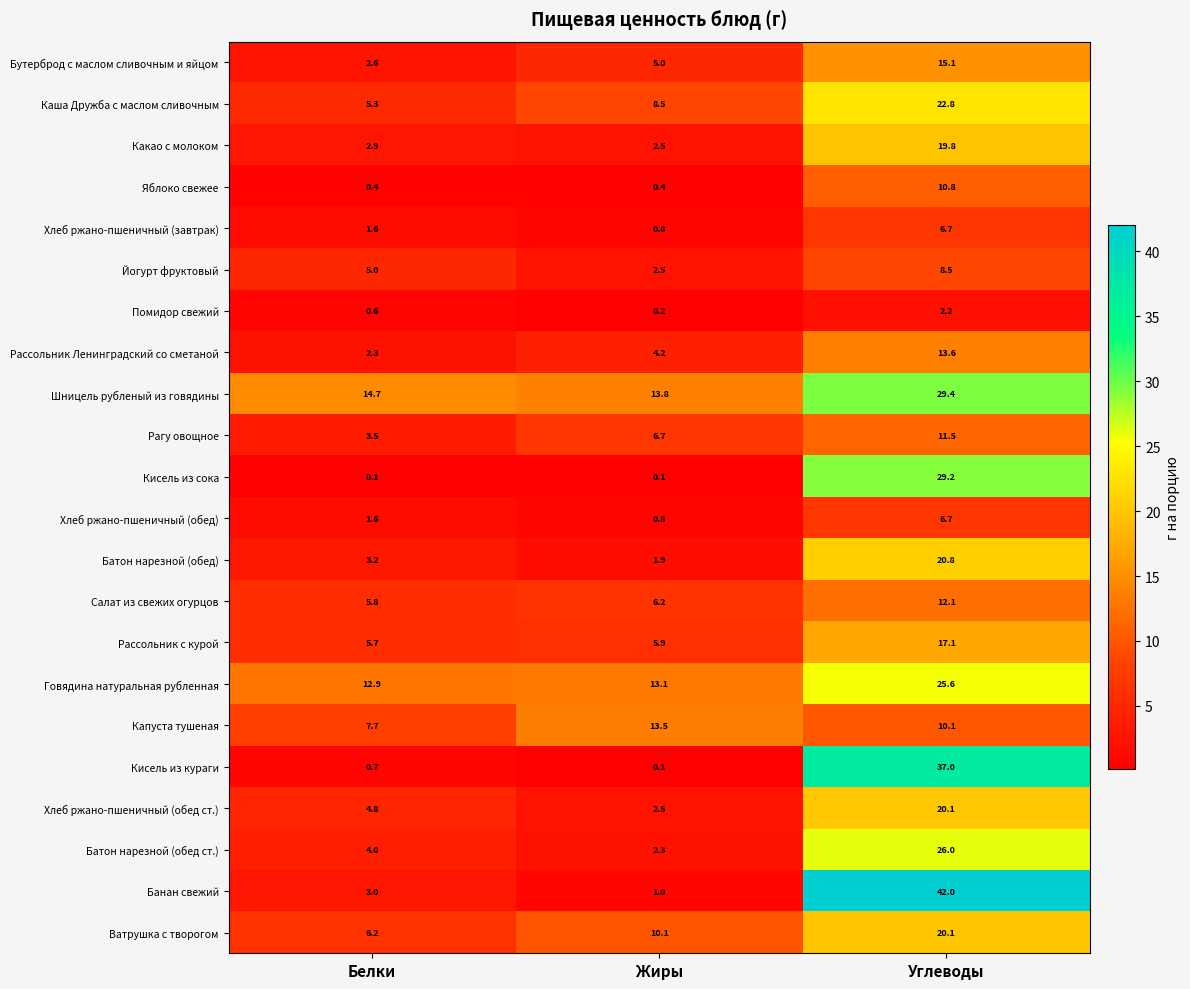

List the labels in order of Капуста тушеная value, smallest first.

Белки, Углеводы, Жиры